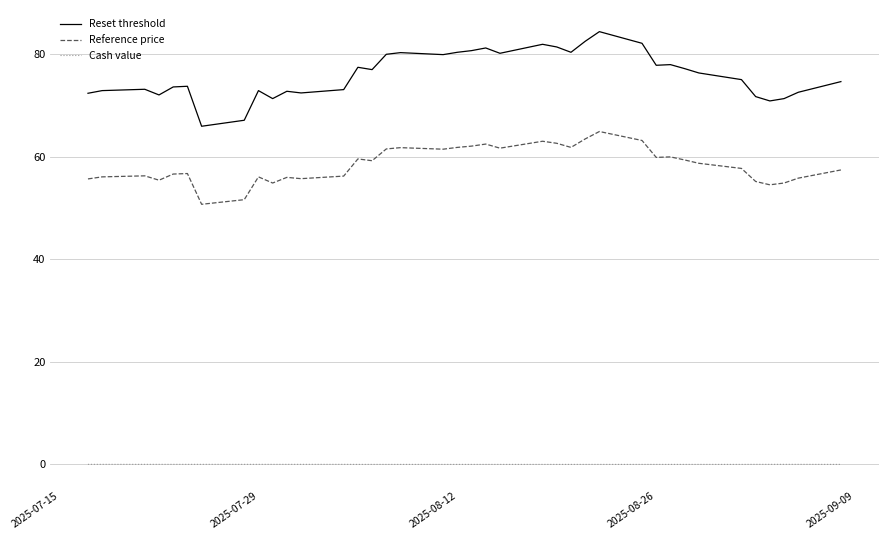

What is the difference between the maximum and minimum values in the Reference price series?

14.2